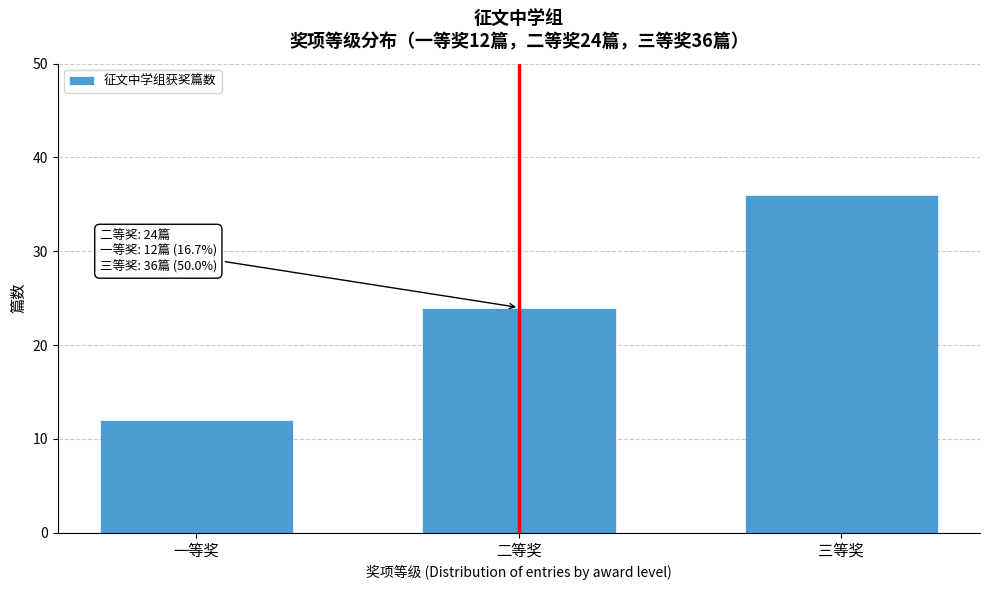

Reading left to right, what are all the values shown in this chart?

一等奖=12	二等奖=24	三等奖=36